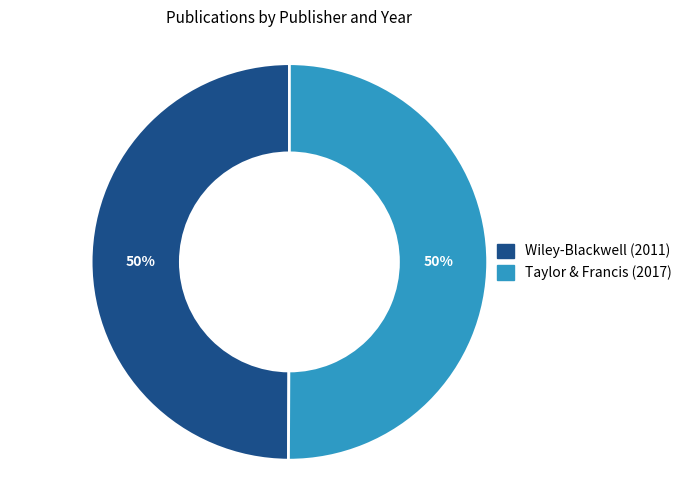

Is it true that Taylor & Francis (2017) is 50% of the pie?

True